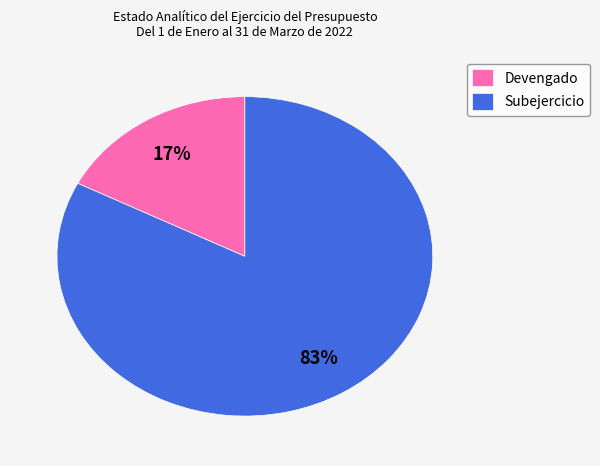

To the nearest percent, what is the combined percentage of Devengado and Subejercicio?

100%